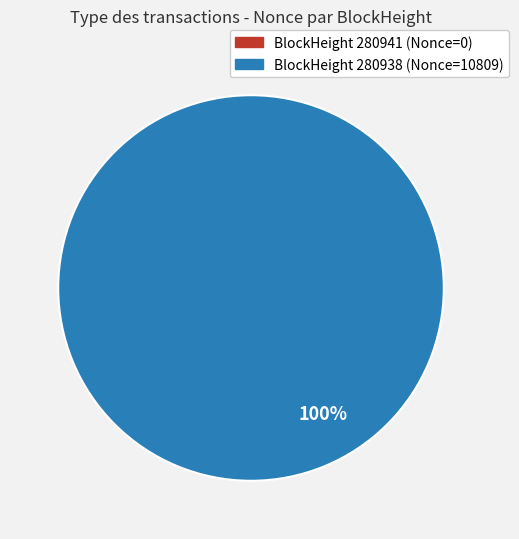

Is 280938 the majority of the pie?

Yes